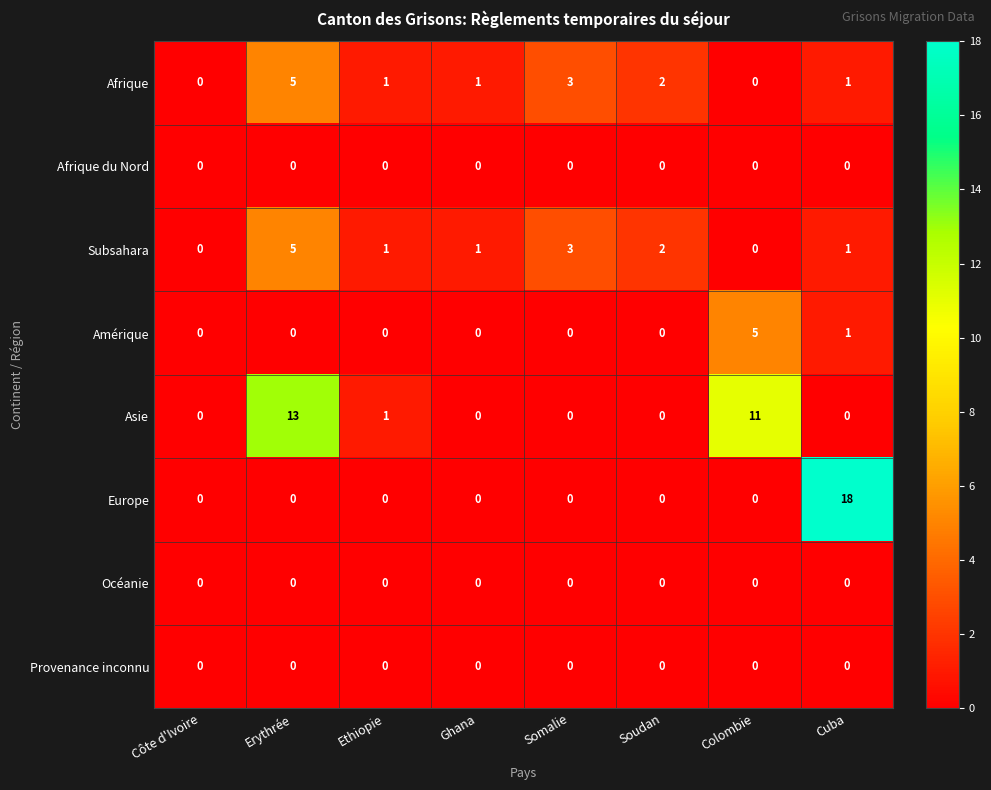

How many categories are shown in the chart?

8